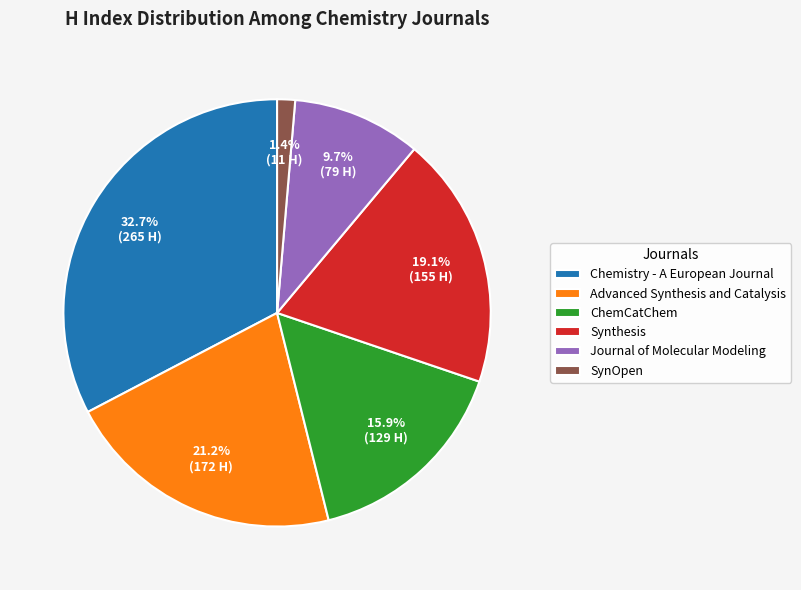

To the nearest percent, what portion does Chemistry - A European Journal represent?

33%